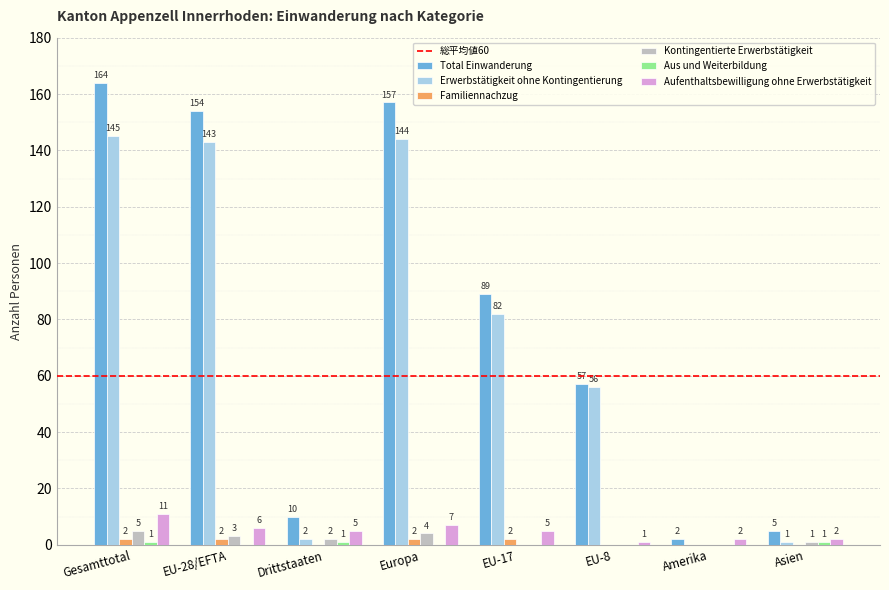

What is the sum of the Erwerbstätigkeit ohne Kontingentierung values at Gesamttotal and Amerika?

145